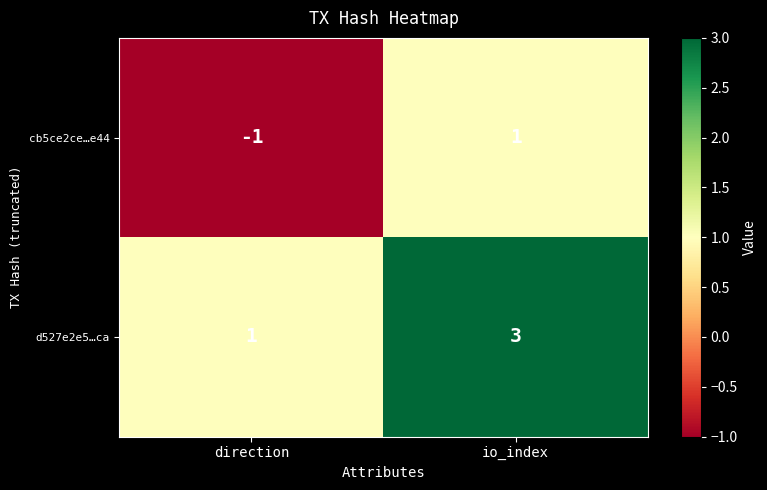

At which category is the sum across all series the highest?

io_index